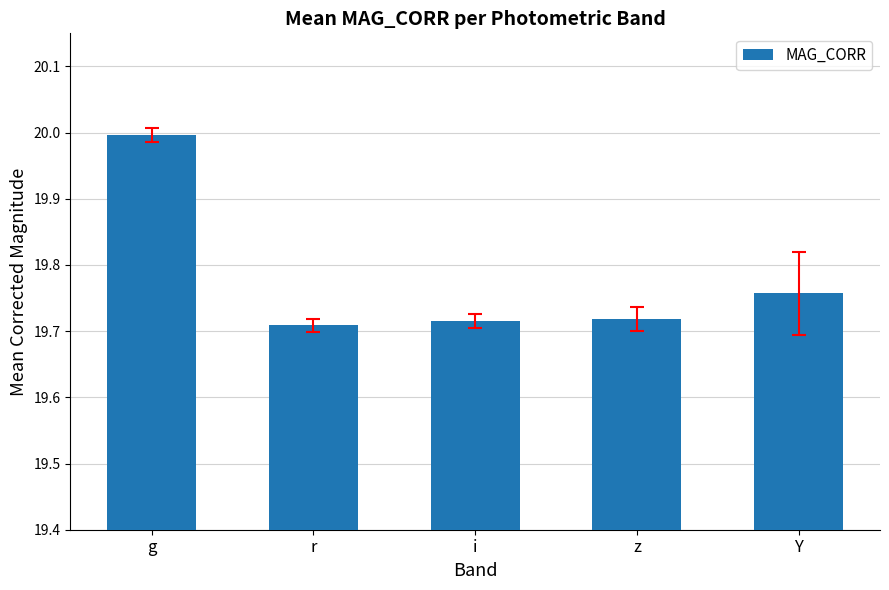

What is the label of the 5th bar from the right?

g